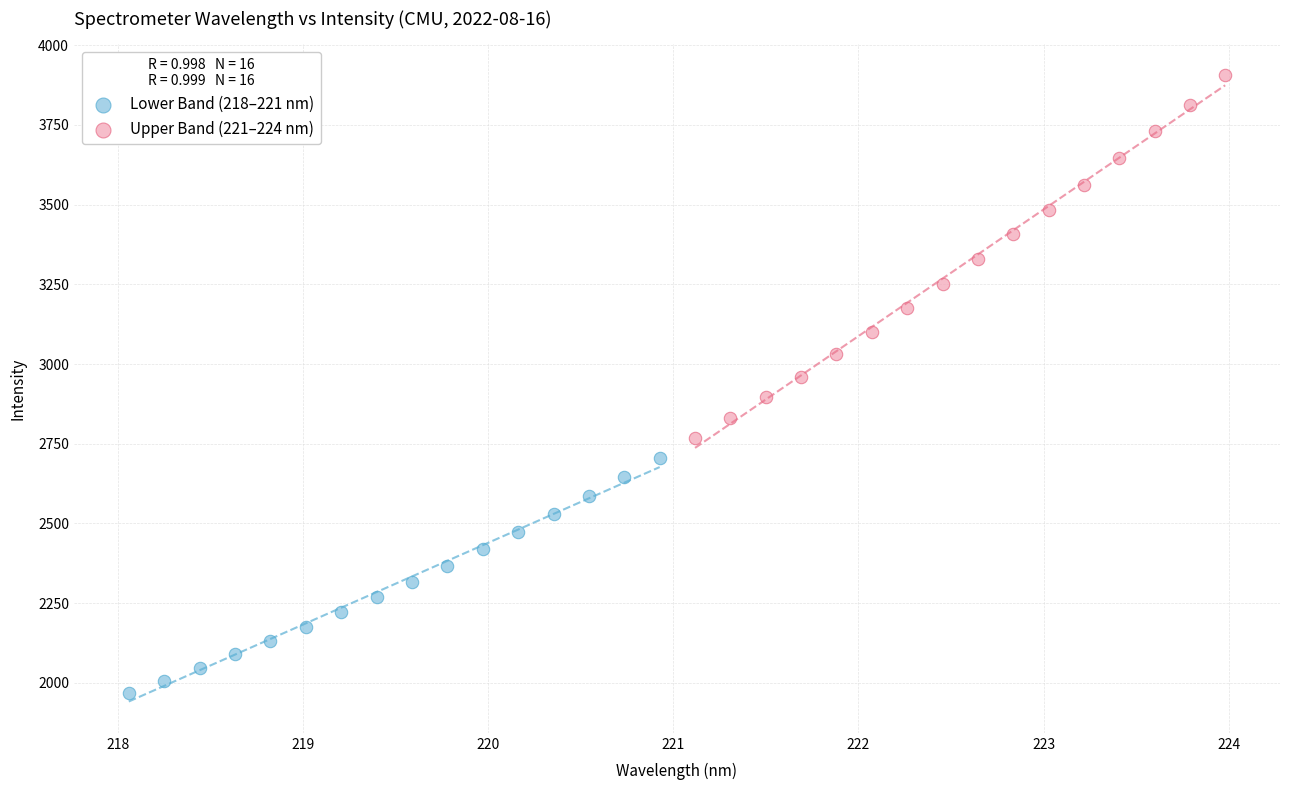

Which series has the widest spread of Y values?

Upper Band (221–224 nm)